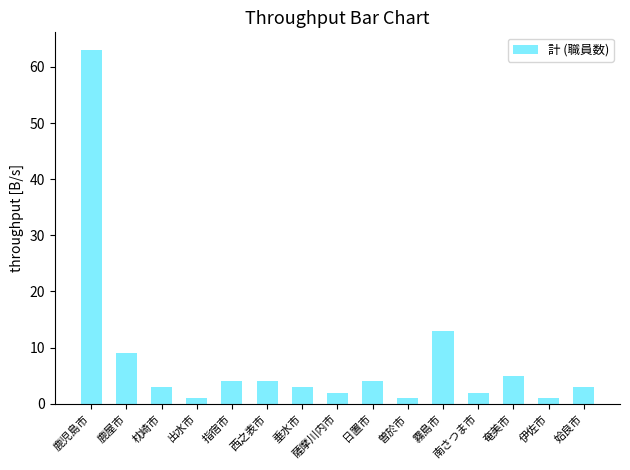

What is the change in value from 出水市 to 姶良市?

+2